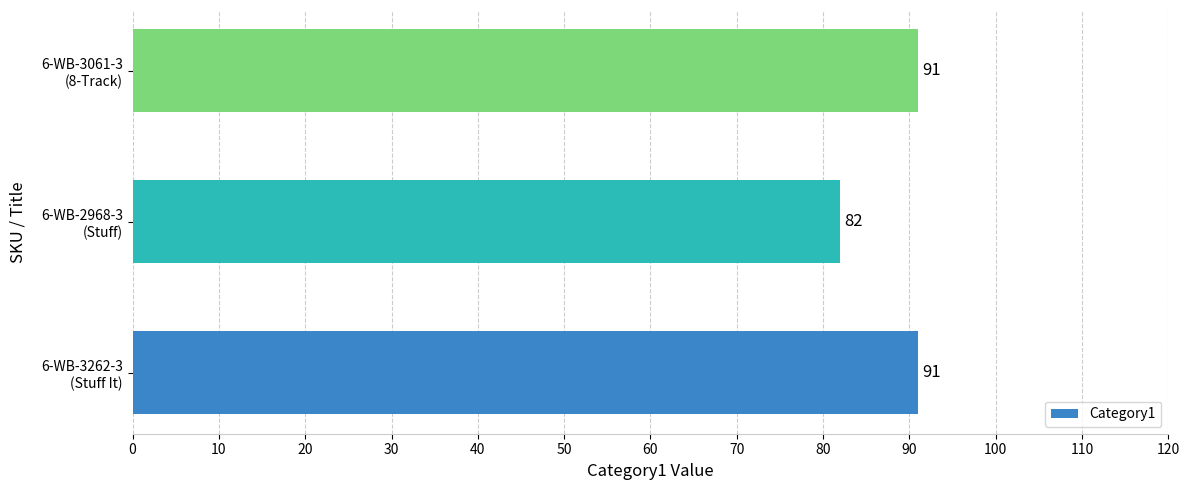

Reading bottom to top, what are all the values shown in this chart?

91	82	91